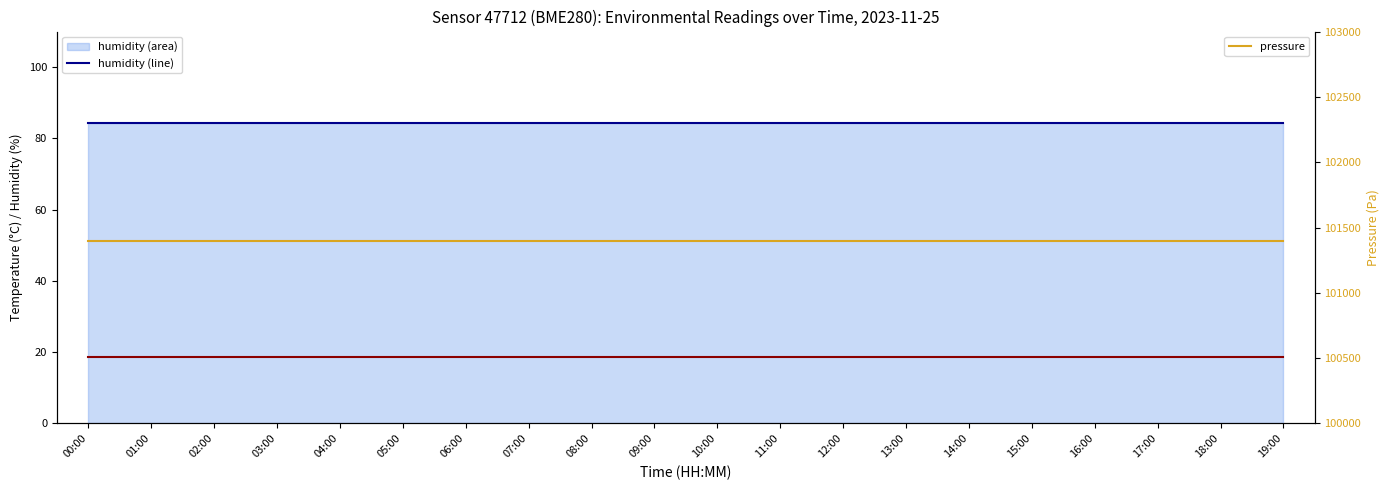

What is the label of the 12th point from the right?

08:00